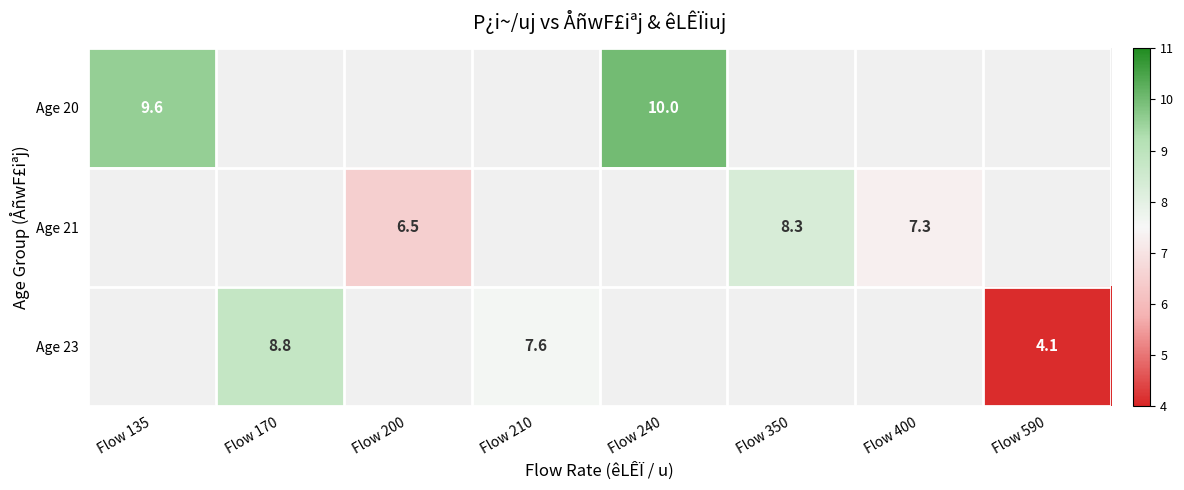

At how many categories does at least one series exceed 4?

8